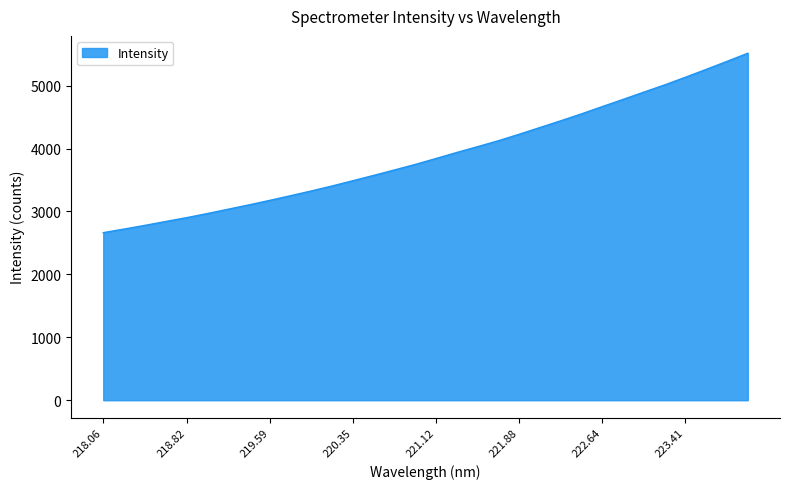

What is the maximum value shown in the chart?

5515.1